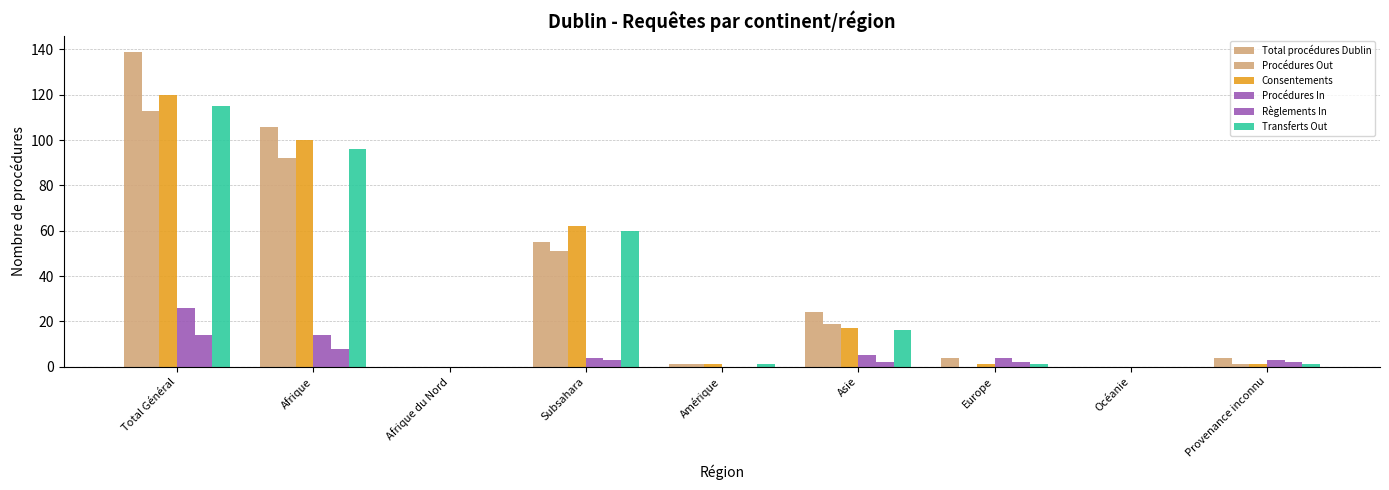

What is the difference between the second highest and second lowest values in the Règlements In series?

8